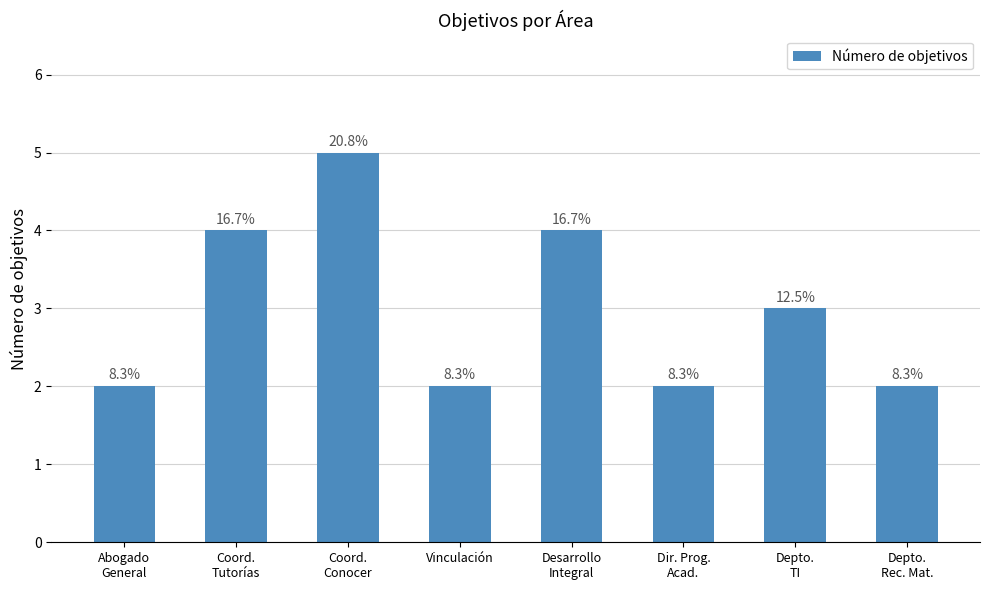

How many bars are there in total?

8